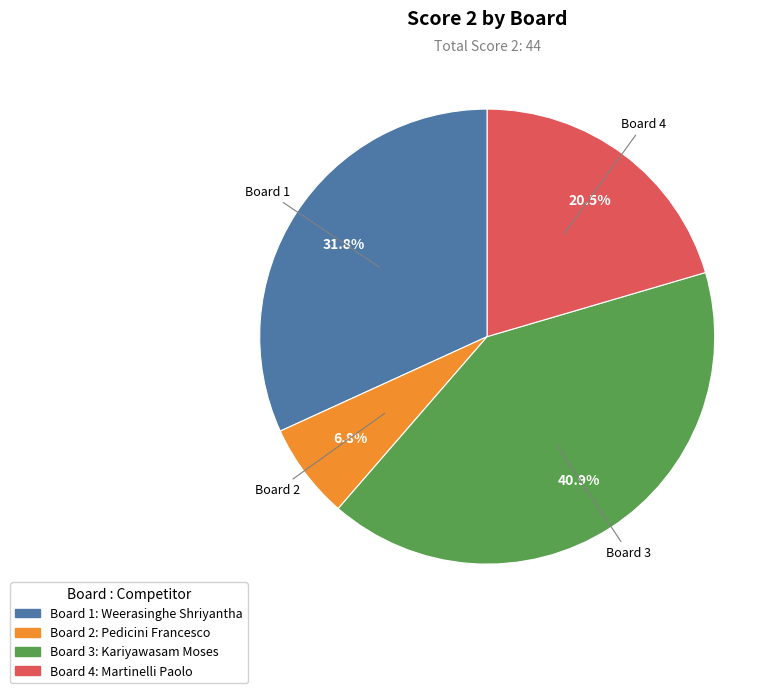

Combined, do Board 2 and Board 3 account for over 50%?

No